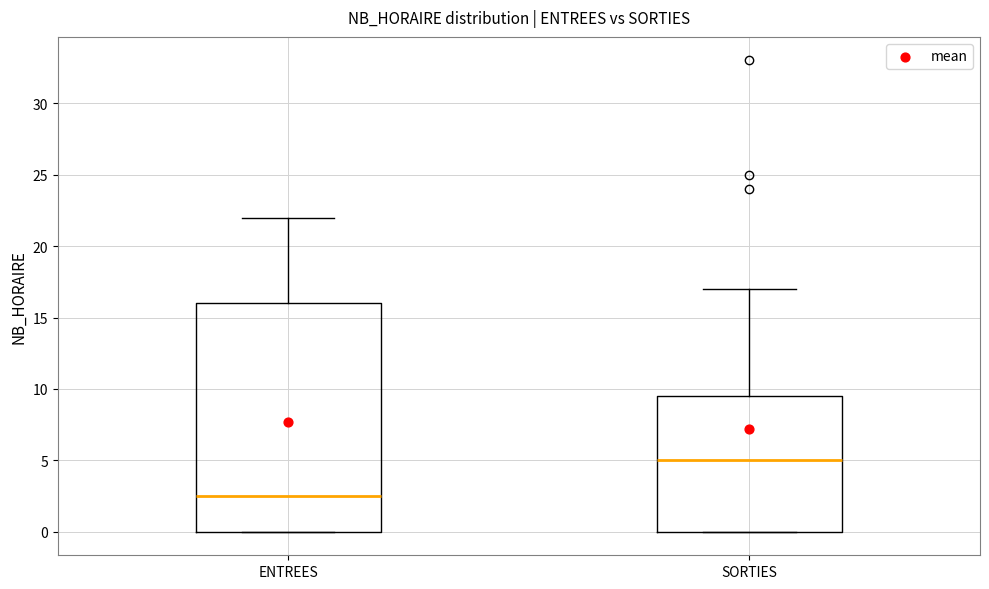

Reading left to right, transcribe this box plot: for each box, give where its median line is, the range the box spans, and where its two whiskers end, as read against the y-axis. The values are not printed on the chart, so give them approximately, as read against the axis.

ENTREES: median 2.5, box 0.0 to 16.0, whiskers 0.0 to 22.0
SORTIES: median 5.0, box 0.0 to 9.5, whiskers 0.0 to 17.0